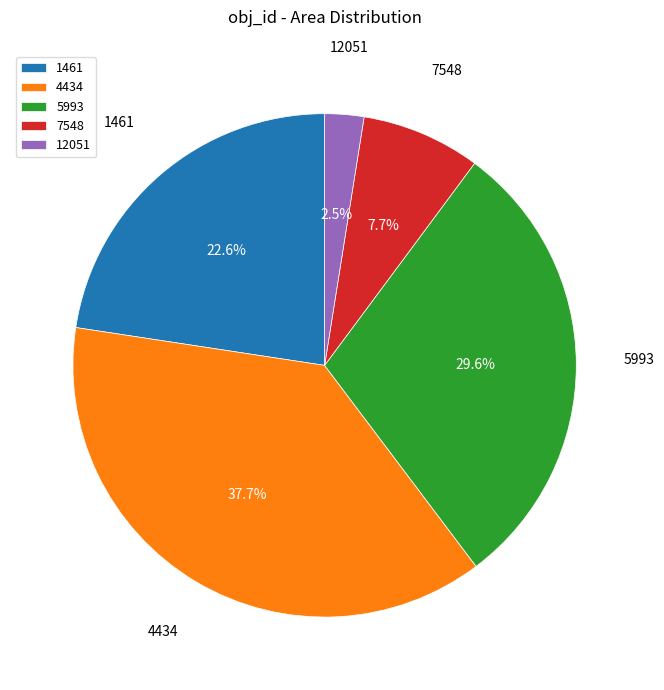

What is the ratio of the value at 12051 to the value at 7548?

0.3